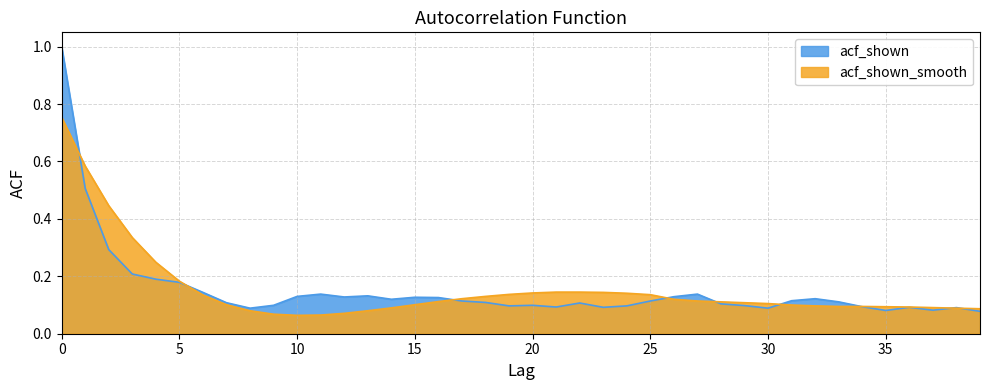

Reading left to right, transcribe all the data shown in this chart.

acf_shown: 0=1.0	1=0.5	2=0.3	3=0.2	4=0.2	5=0.2	6=0.1	7=0.1	8=0.1	9=0.1	10=0.1	11=0.1	12=0.1	13=0.1	14=0.1	15=0.1	16=0.1	17=0.1	18=0.1	19=0.1	20=0.1	21=0.1	22=0.1	23=0.1	24=0.1	25=0.1	26=0.1	27=0.1	28=0.1	29=0.1	30=0.1	31=0.1	32=0.1	33=0.1	34=0.1	35=0.1	36=0.1	37=0.1	38=0.1	39=0.1
acf_shown_smooth: 0=0.8	1=0.6	2=0.4	3=0.3	4=0.2	5=0.2	6=0.1	7=0.1	8=0.1	9=0.1	10=0.1	11=0.1	12=0.1	13=0.1	14=0.1	15=0.1	16=0.1	17=0.1	18=0.1	19=0.1	20=0.1	21=0.1	22=0.1	23=0.1	24=0.1	25=0.1	26=0.1	27=0.1	28=0.1	29=0.1	30=0.1	31=0.1	32=0.1	33=0.1	34=0.1	35=0.1	36=0.1	37=0.1	38=0.1	39=0.1